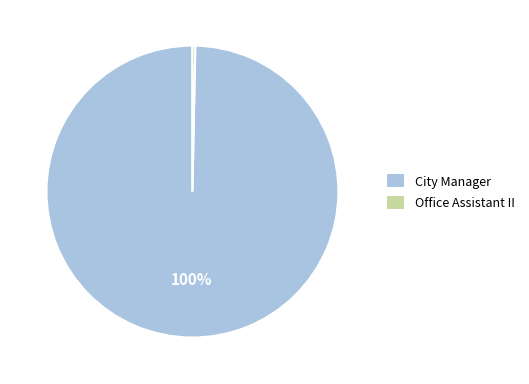

What is the ratio of the value at City Manager to the value at Office Assistant II?

321.2